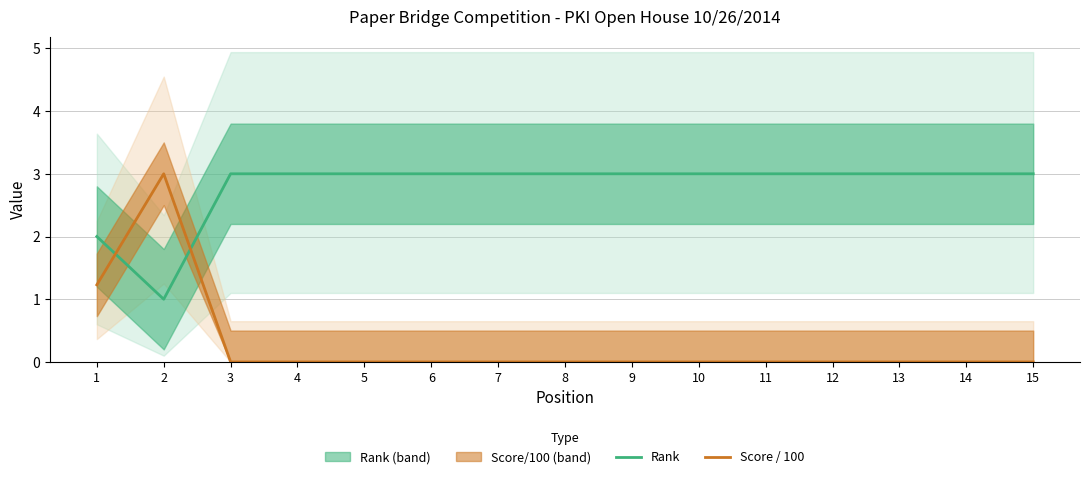

What is the maximum value for Rank?

3.0